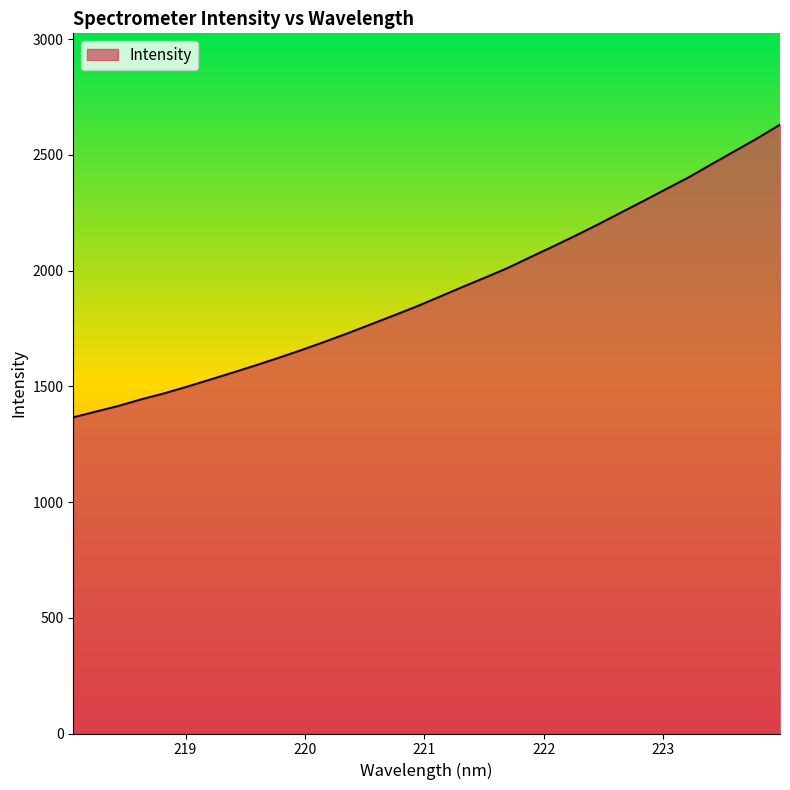

What is the difference between the maximum and minimum values?

1264.2